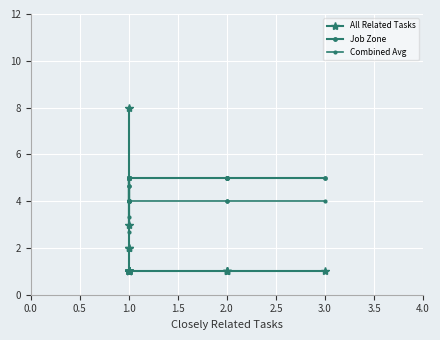

Which category has the lowest value across all series?

1.0